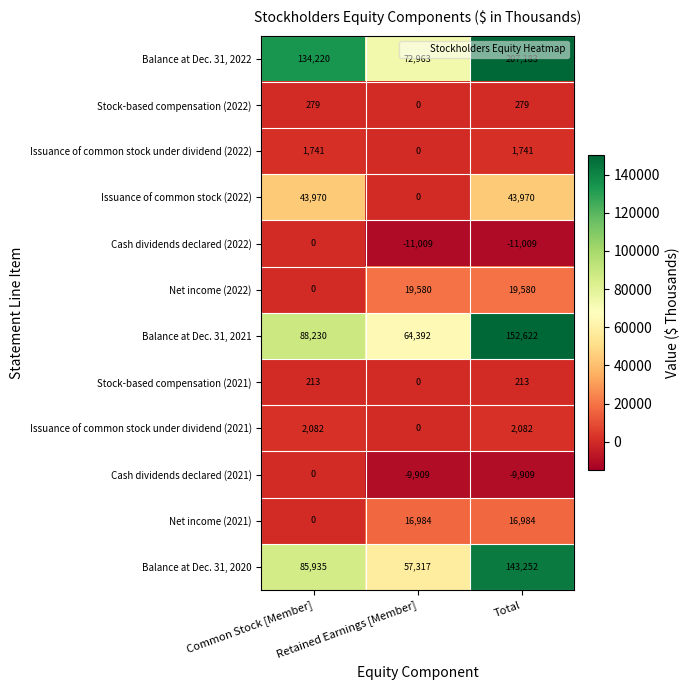

Is the value of Balance at Dec. 31, 2020 at Common Stock [Member] greater than the value of Issuance of common stock under dividend (2021) at Common Stock [Member]?

Yes